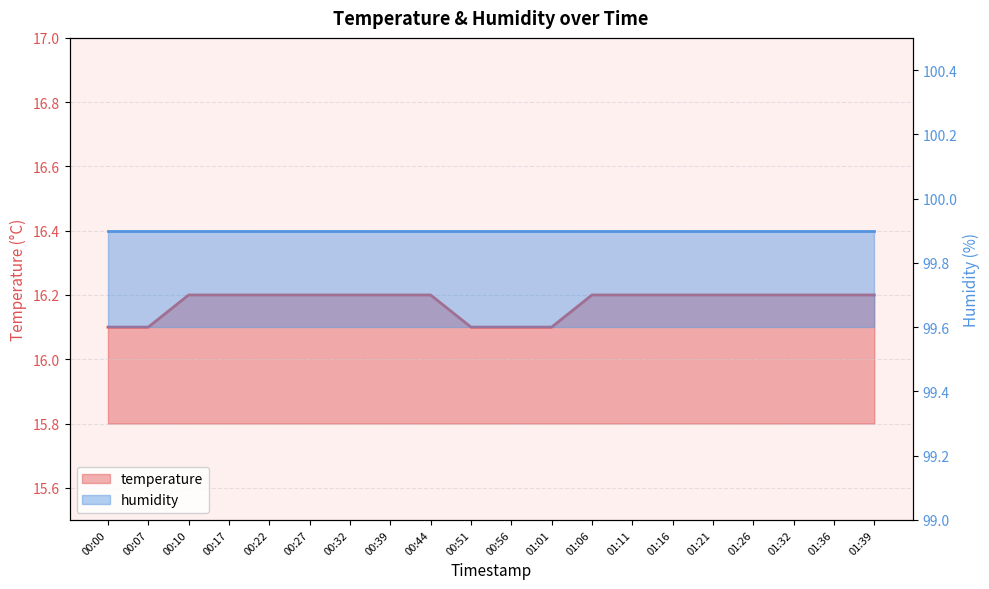

Count the values in the range 16 to 17.

20